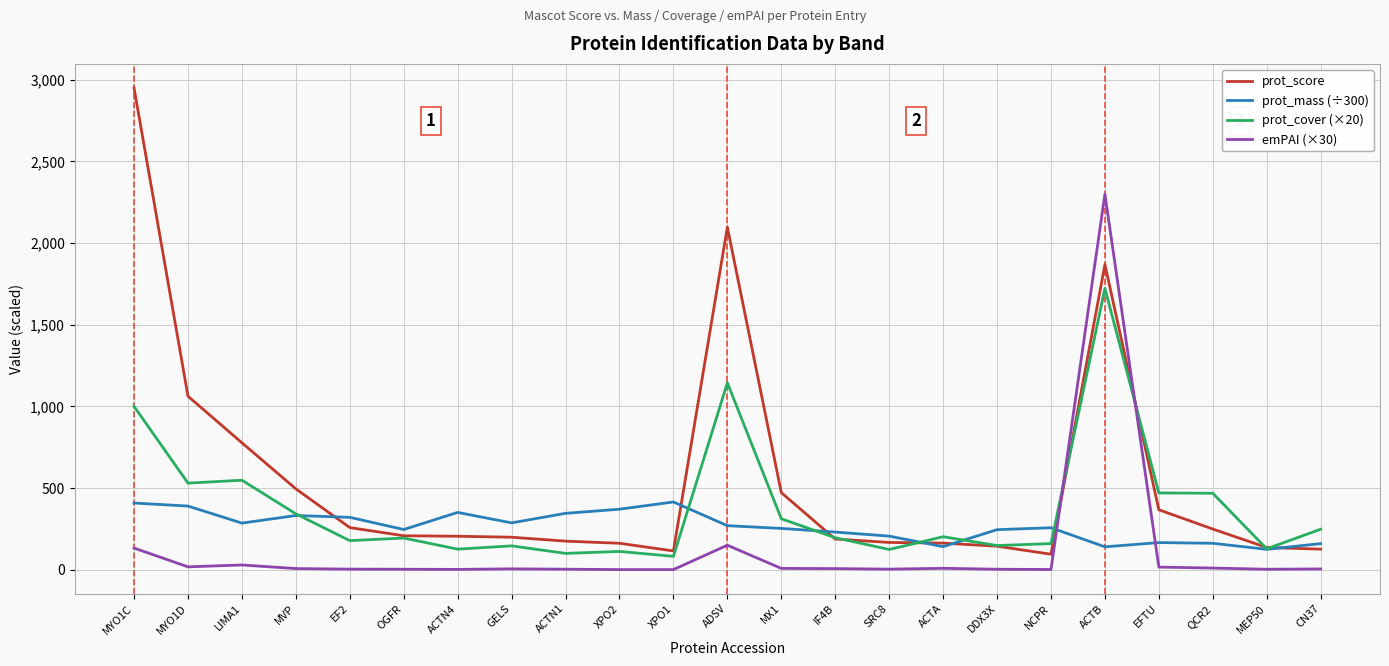

True or false: prot_score has a value of 199.0 at GELS.

True